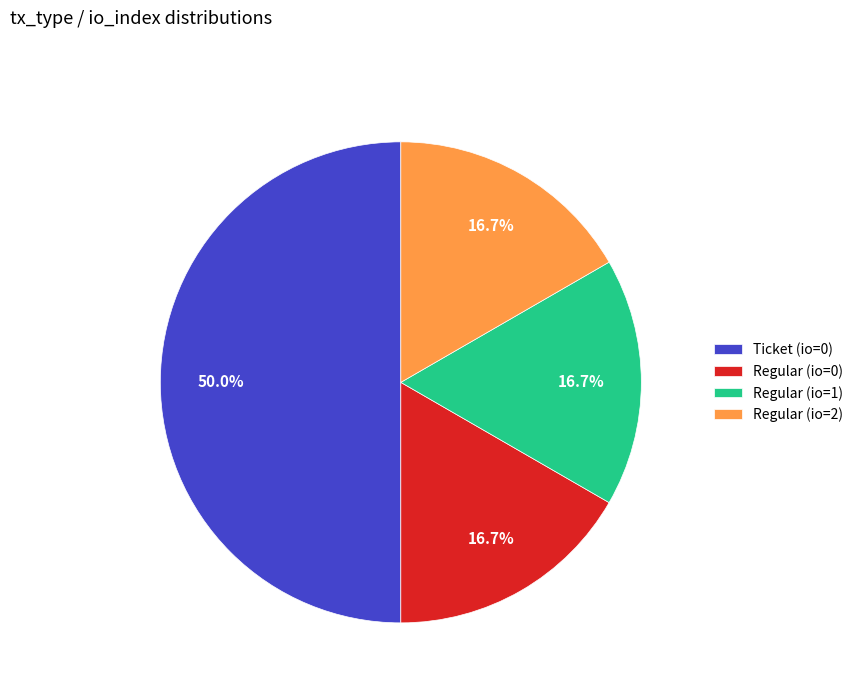

To the nearest percent, what is the difference between the largest and smallest slice percentages?

33%